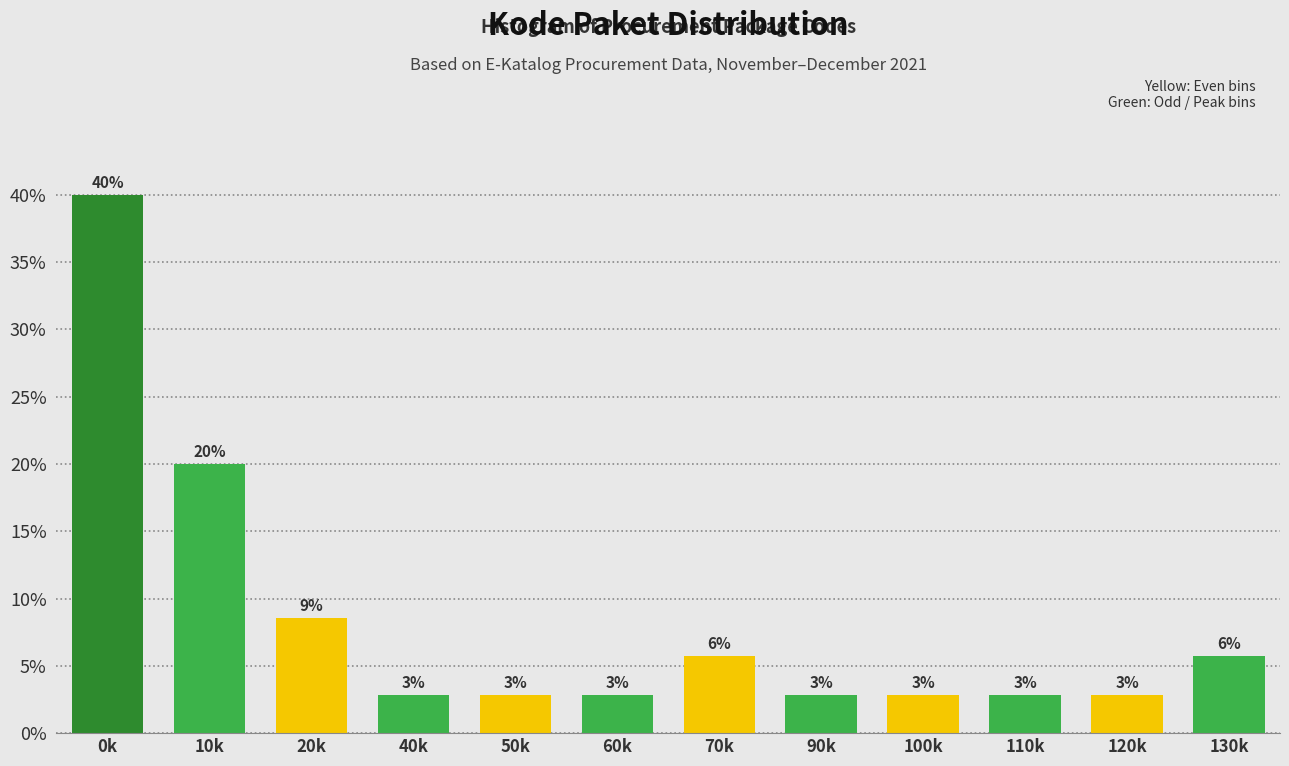

How many bars are there in total?

12